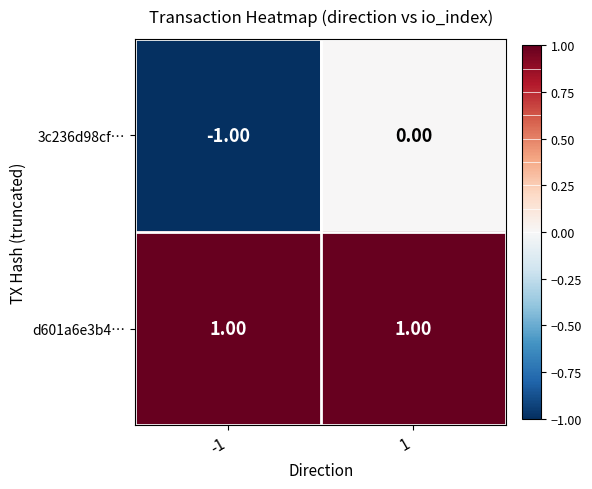

Which series has the largest total across all categories?

d601a6e3b4…